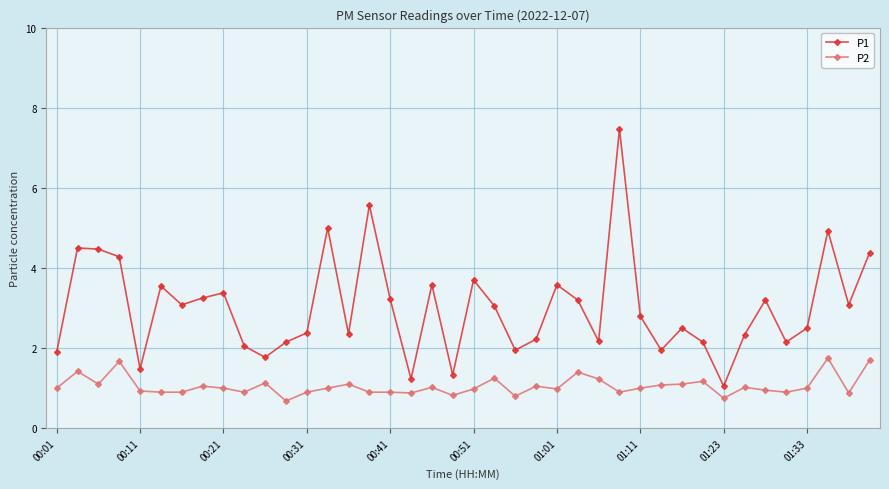

True or false: P1 and P2 intersect in this chart.

False